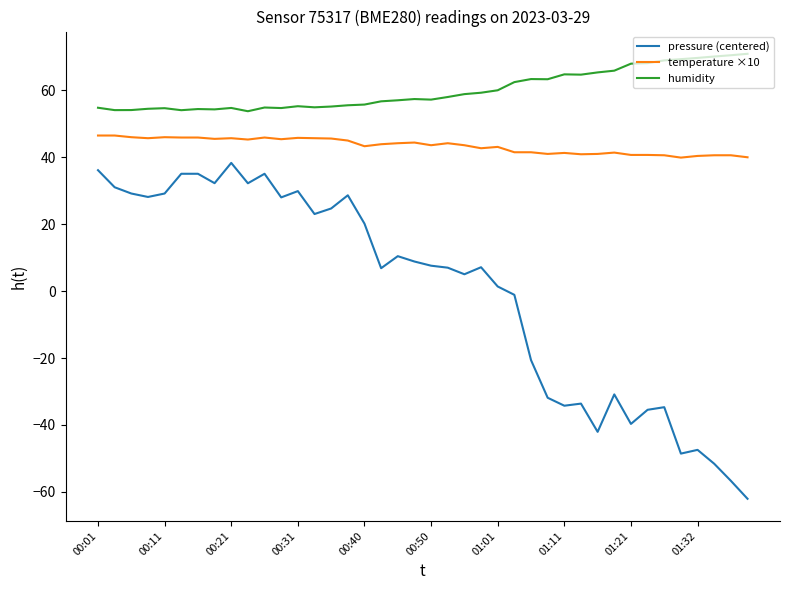

Which series has the largest total across all categories?

humidity